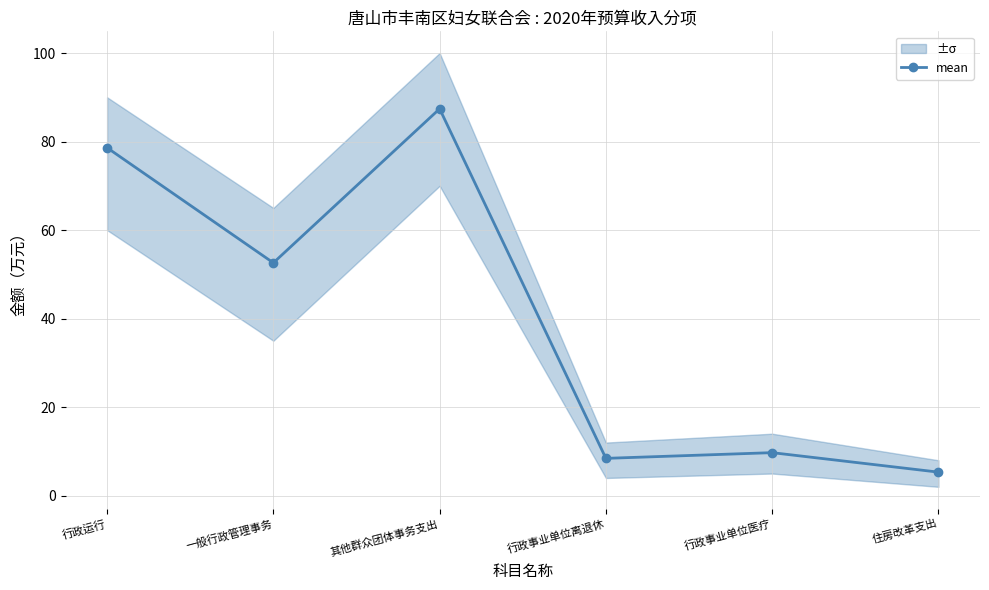

What is the sum of the values at 行政事业单位离退休 and 其他群众团体事务支出?

95.8